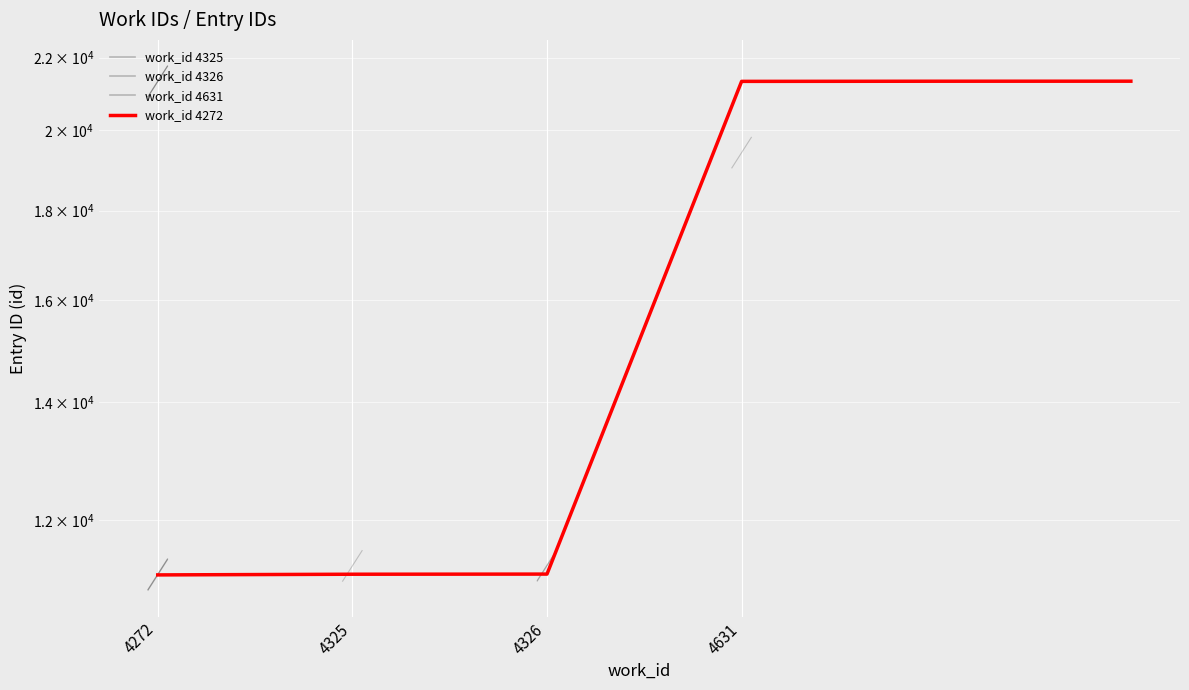

What is the difference between the maximum and second lowest values?

10160